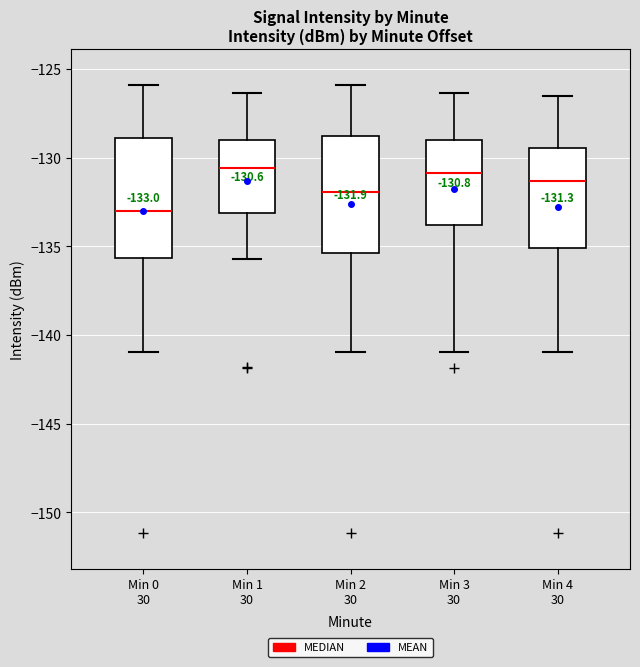

Which box has the lowest median line?

Min 0 30